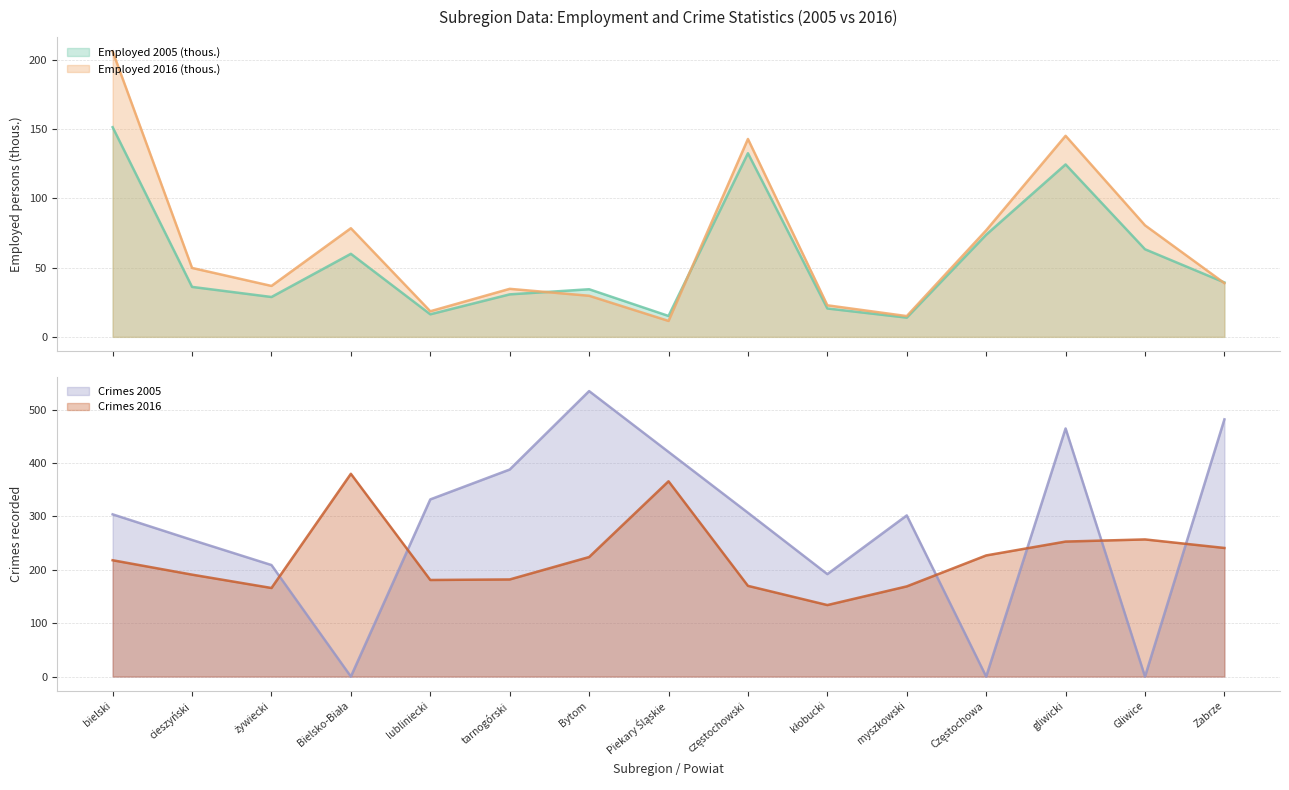

How many lines are shown in the chart?

4